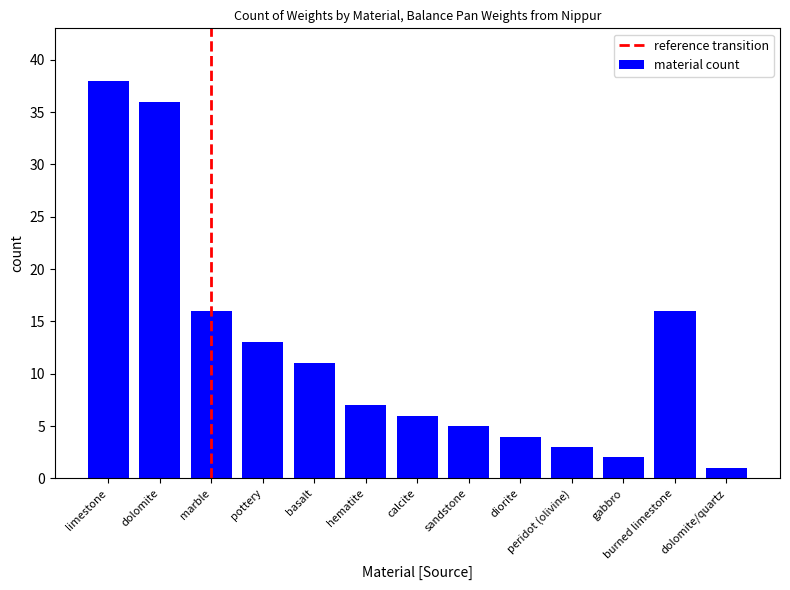

What is the change in value from basalt to dolomite/quartz?

-10